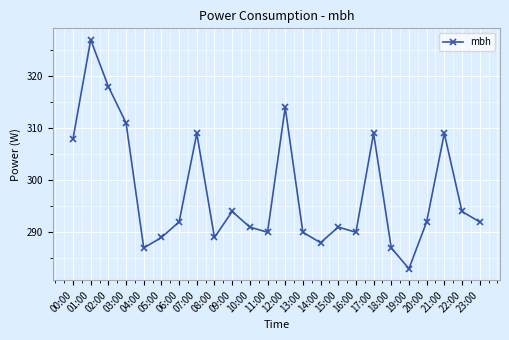

At which category does the chart reach its minimum across all series?

19:00